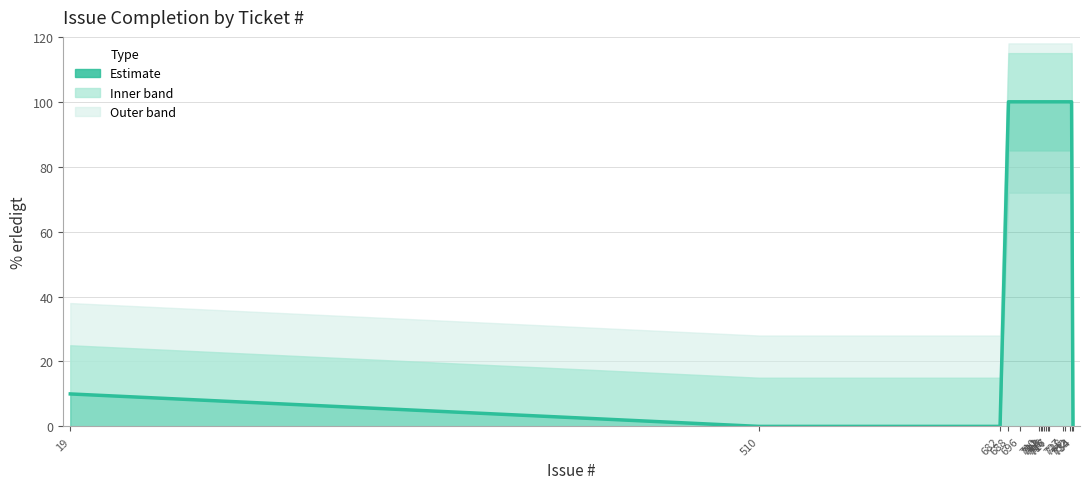

What is the change in value from 510 to 715?

+100